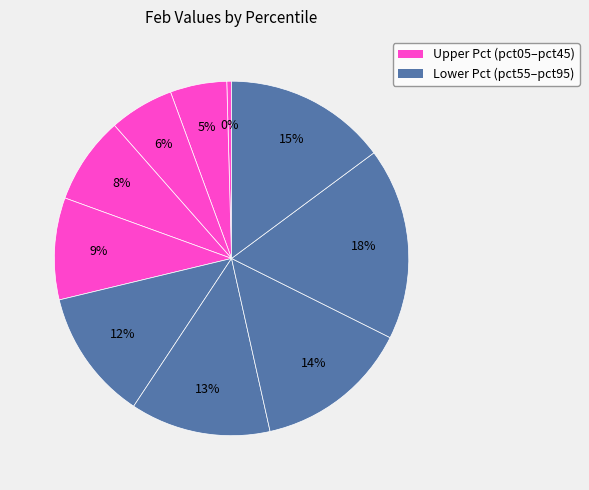

How many slices are in this pie chart?

10